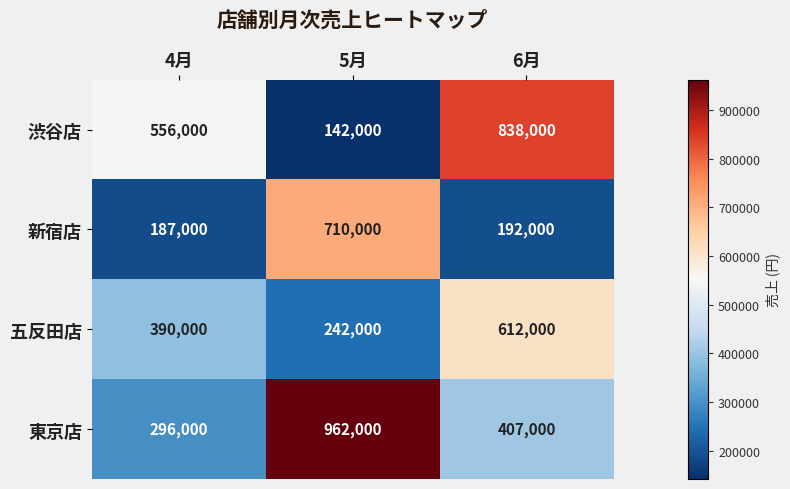

Read the 五反田店 value at 5月.

242000